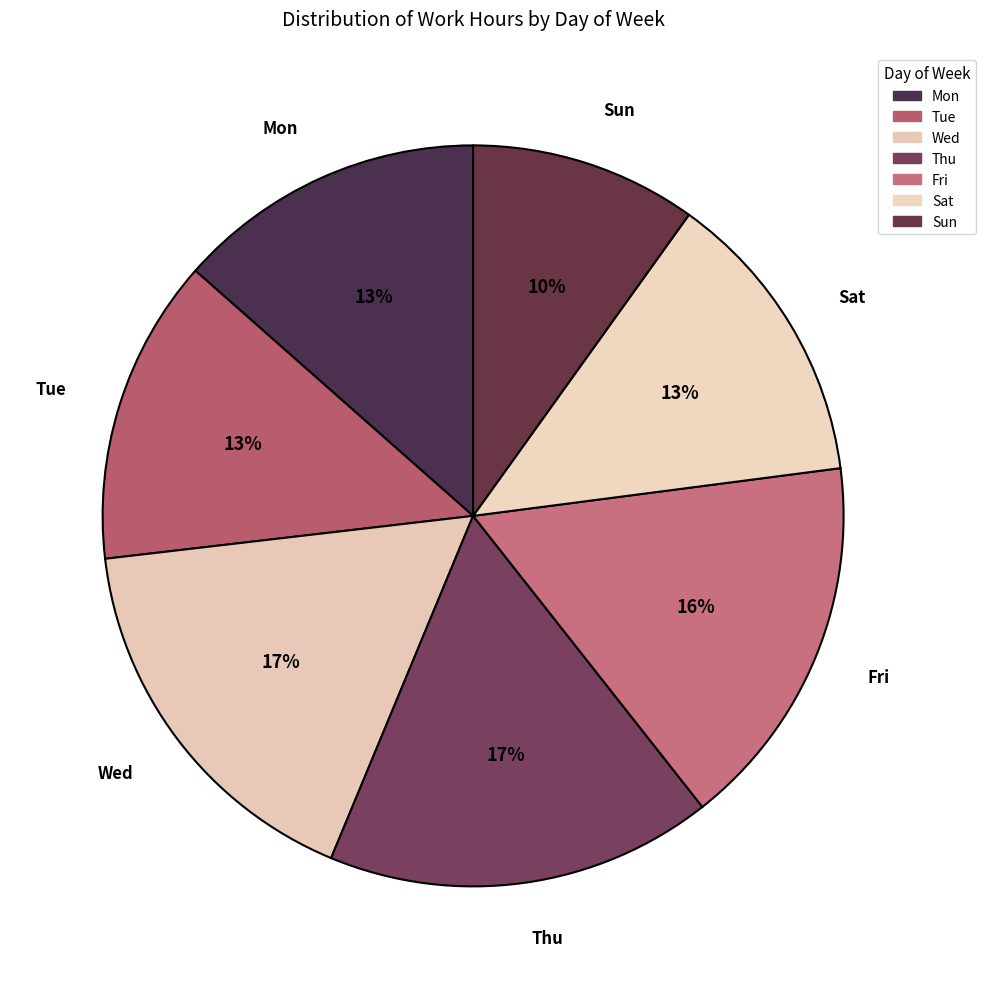

Combined, do Wed and Tue account for over 50%?

No